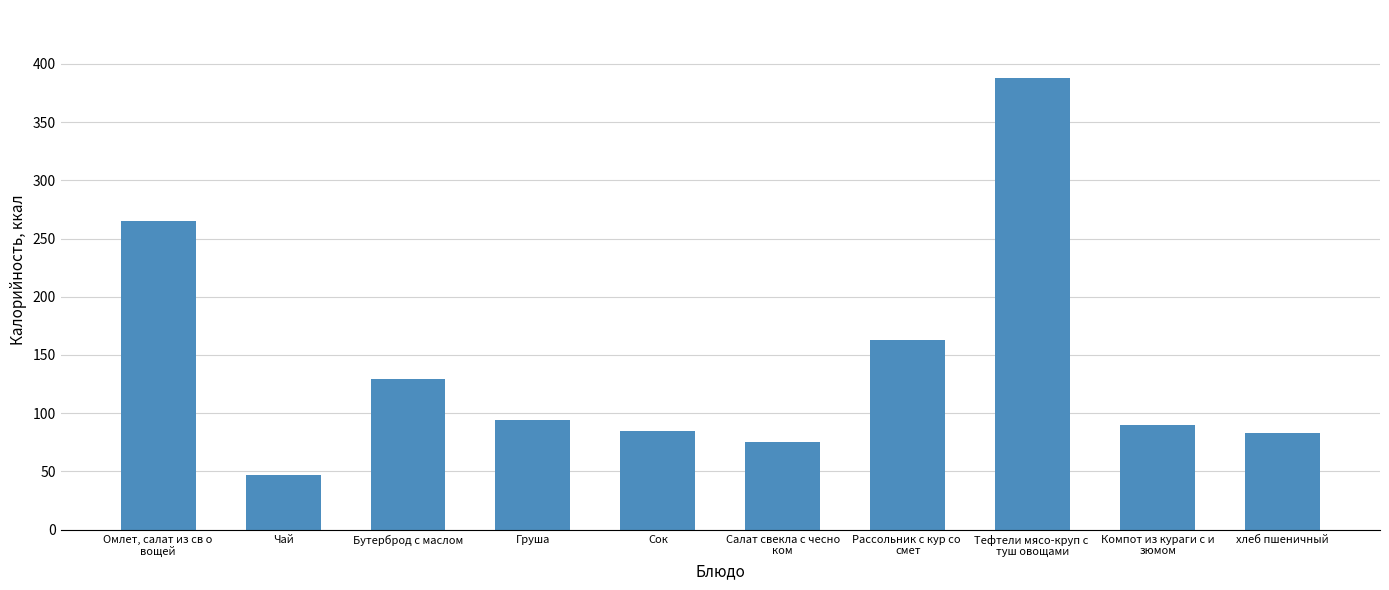

At which category does the chart reach its peak across all series?

Тефтели мясо-круп с 
туш овощами